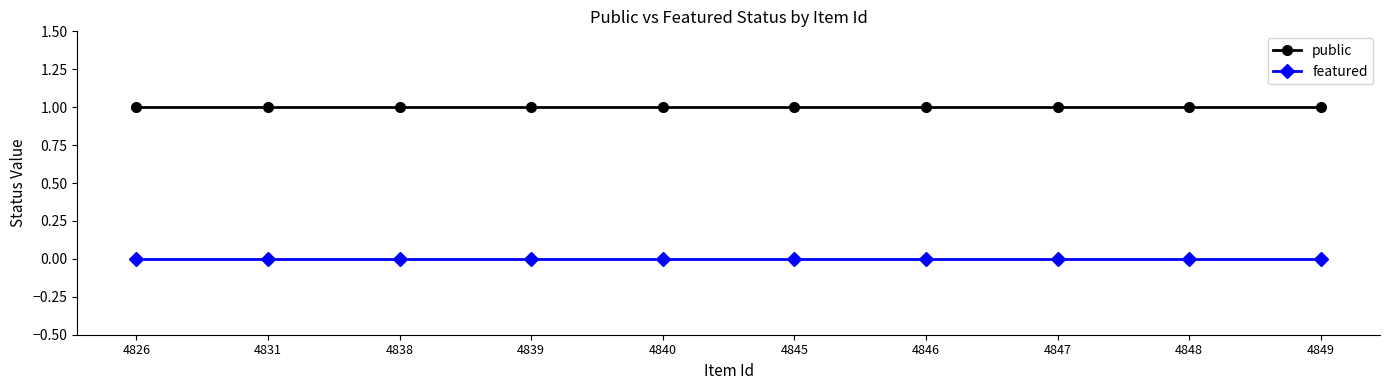

Rank the series at 4840 from lowest to highest value.

featured, public